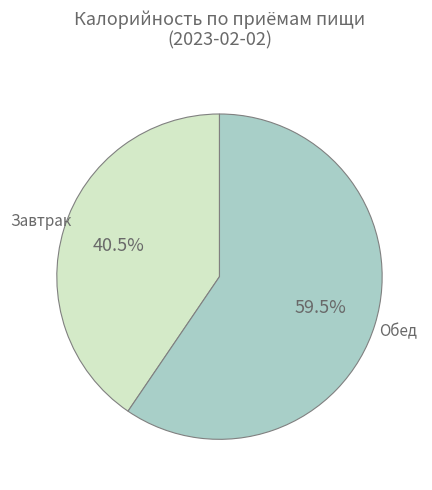

Is there a majority slice in this chart?

Yes